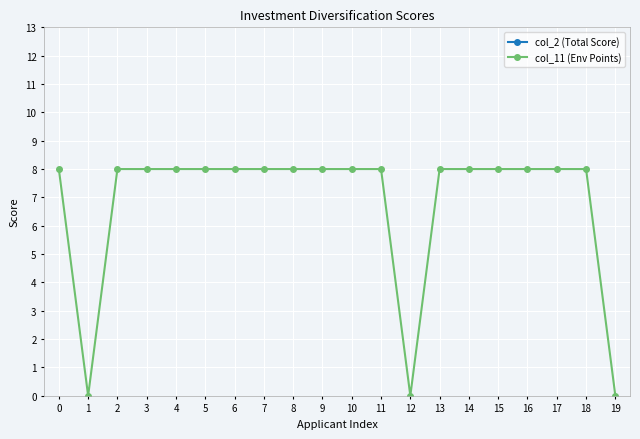

List the series in order of their peak value, highest first.

col_2 (Total Score), col_11 (Env Points)